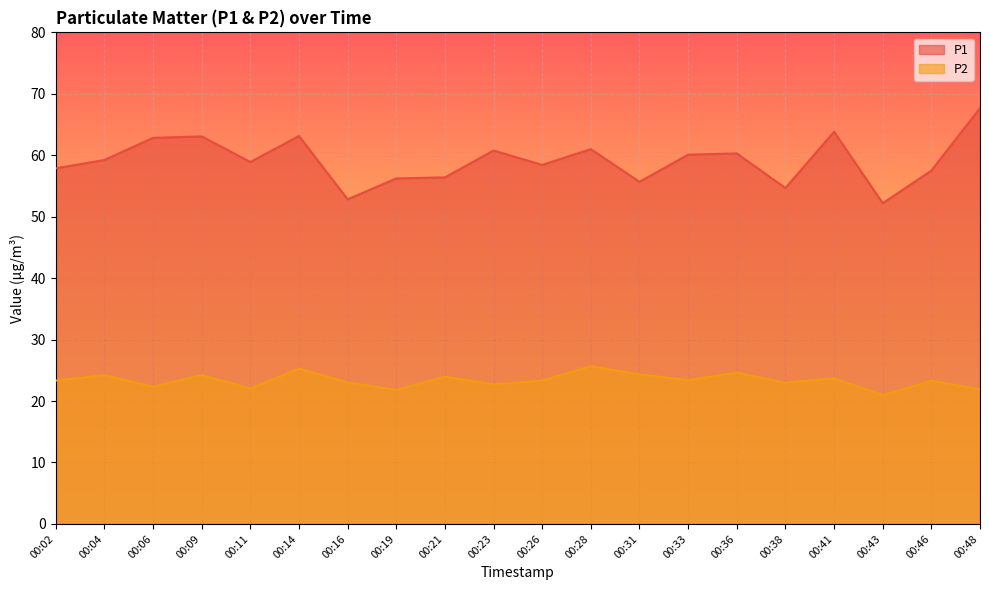

True or false: P1 and P2 cross at least once.

False